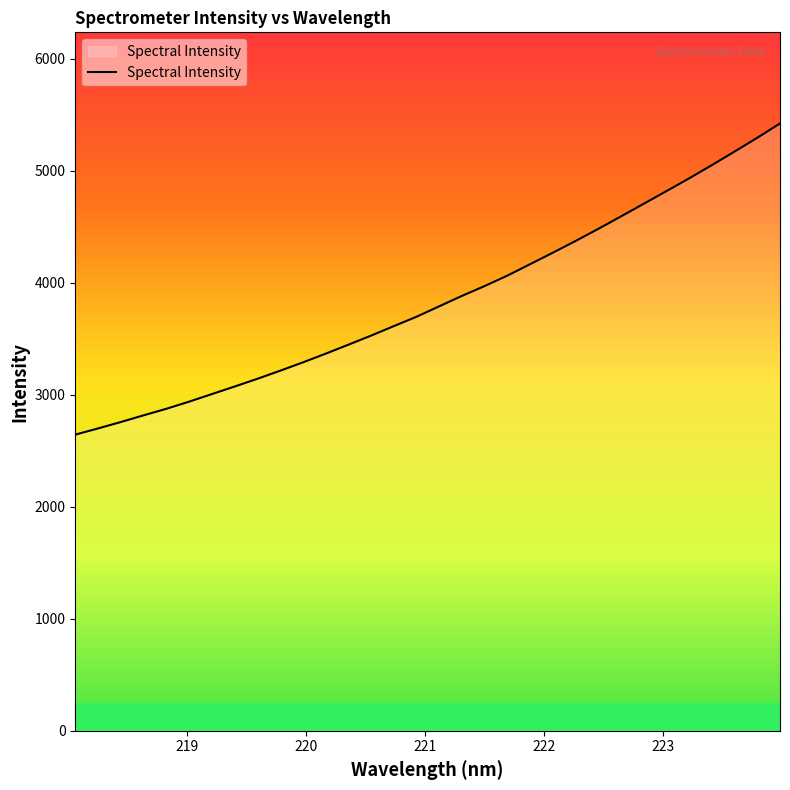

What is the minimum value shown in the chart?

2644.7